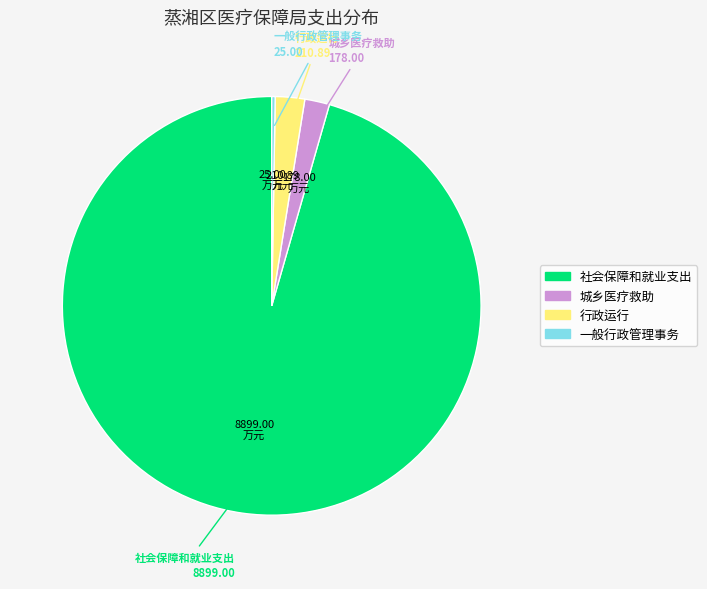

Is it true that 社会保障和就业支出 is 84% of the pie?

False